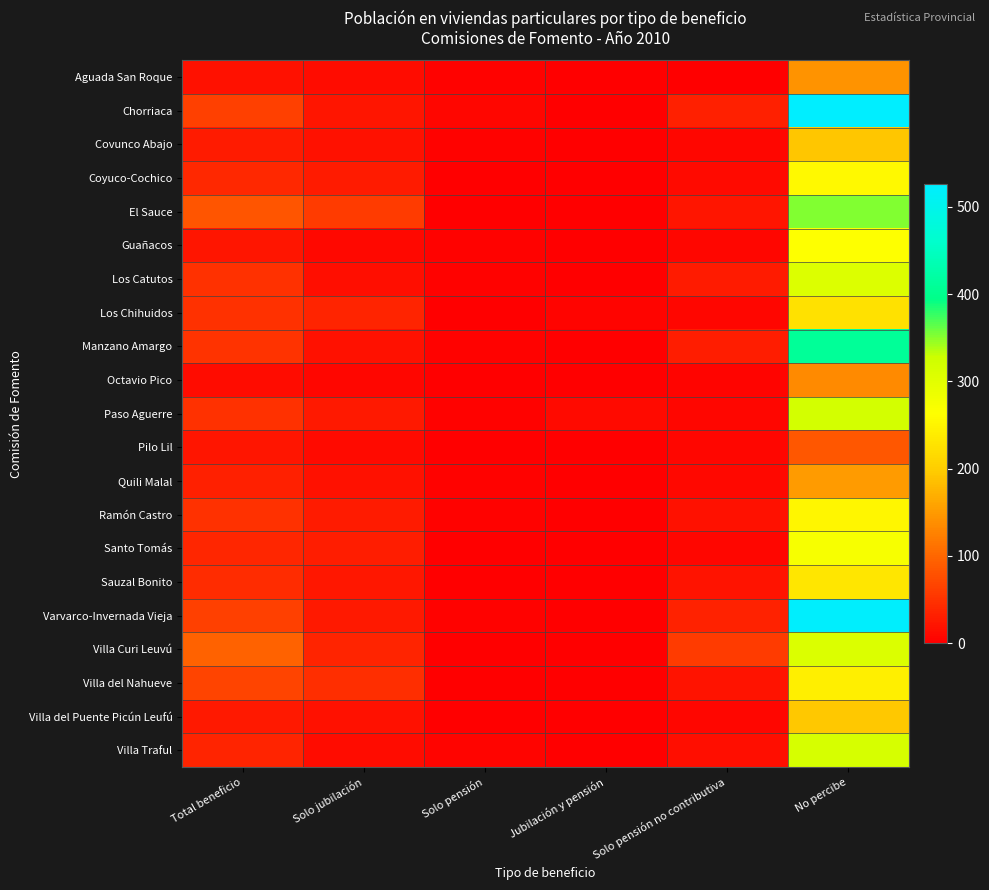

How many data points does each series have?

6